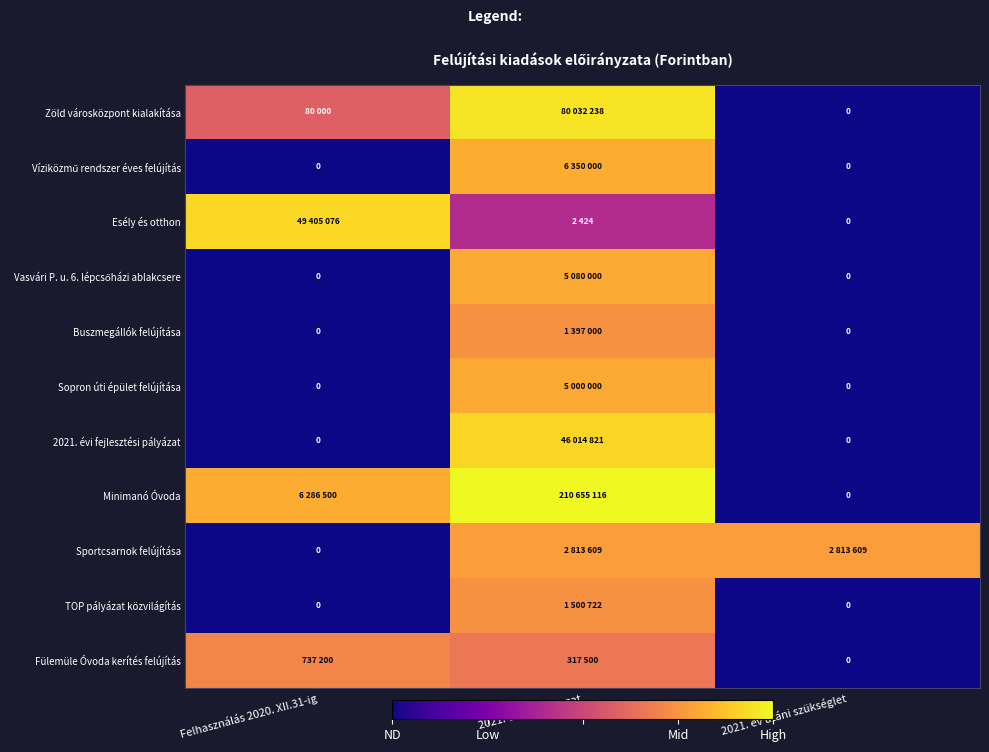

Where is Esély és otthon nearest to the value 8?

2021. évi előirányzat